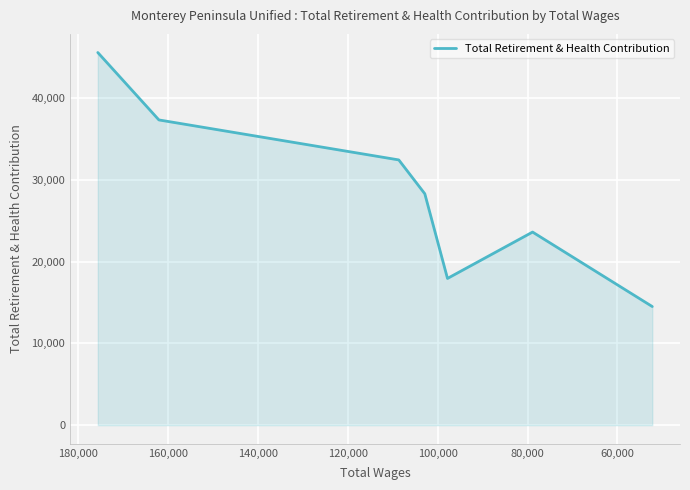

How many lines are shown in the chart?

1